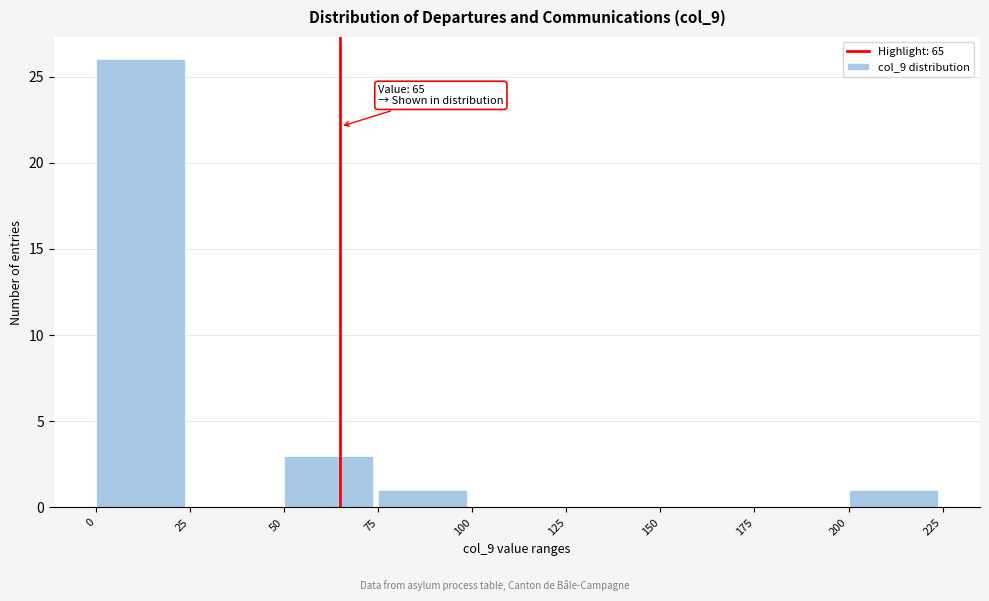

Which range on the x-axis has the tallest bar?

0 to 25